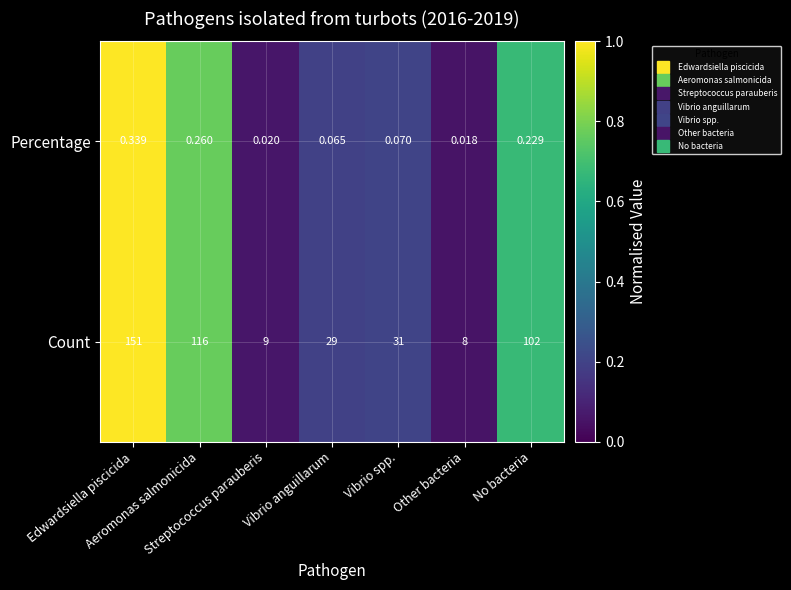

Rank the series by their maximum value, from highest to lowest.

Count, Percentage